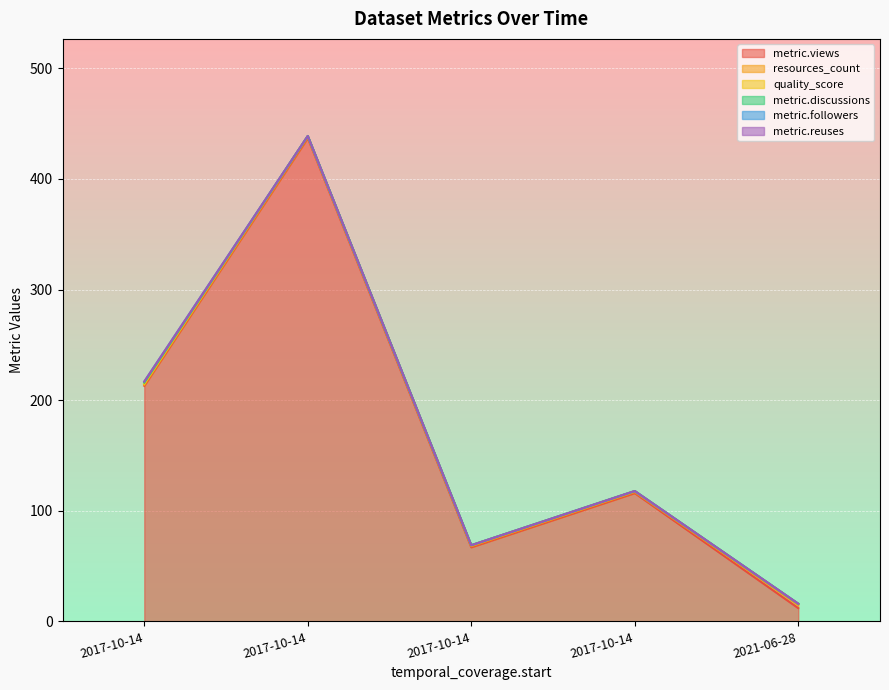

How many lines are shown in the chart?

6